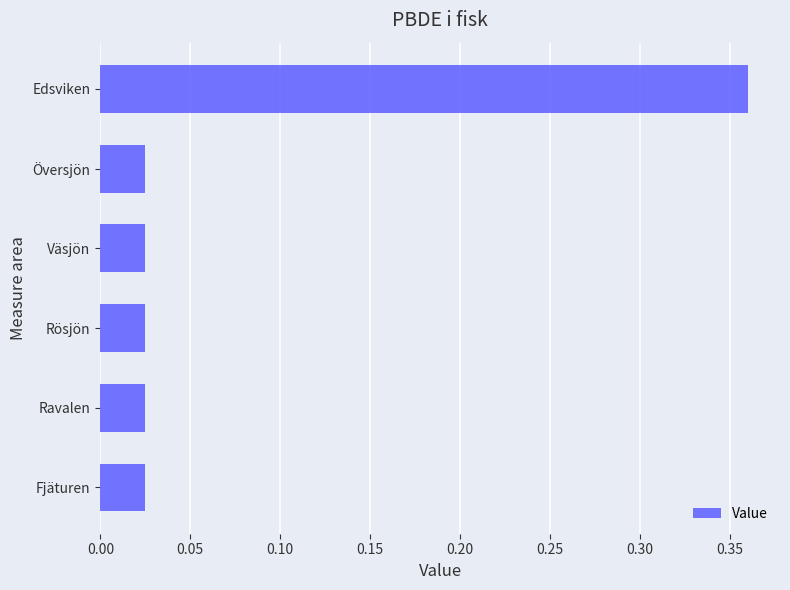

What is the label of the 1st bar from the top?

Edsviken